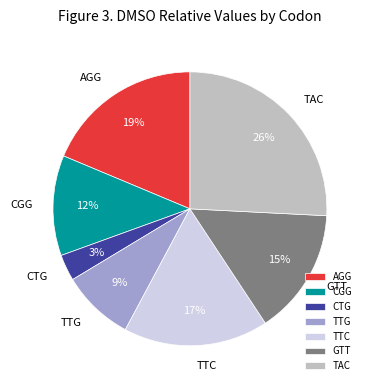

Which slice is the smallest?

CTG